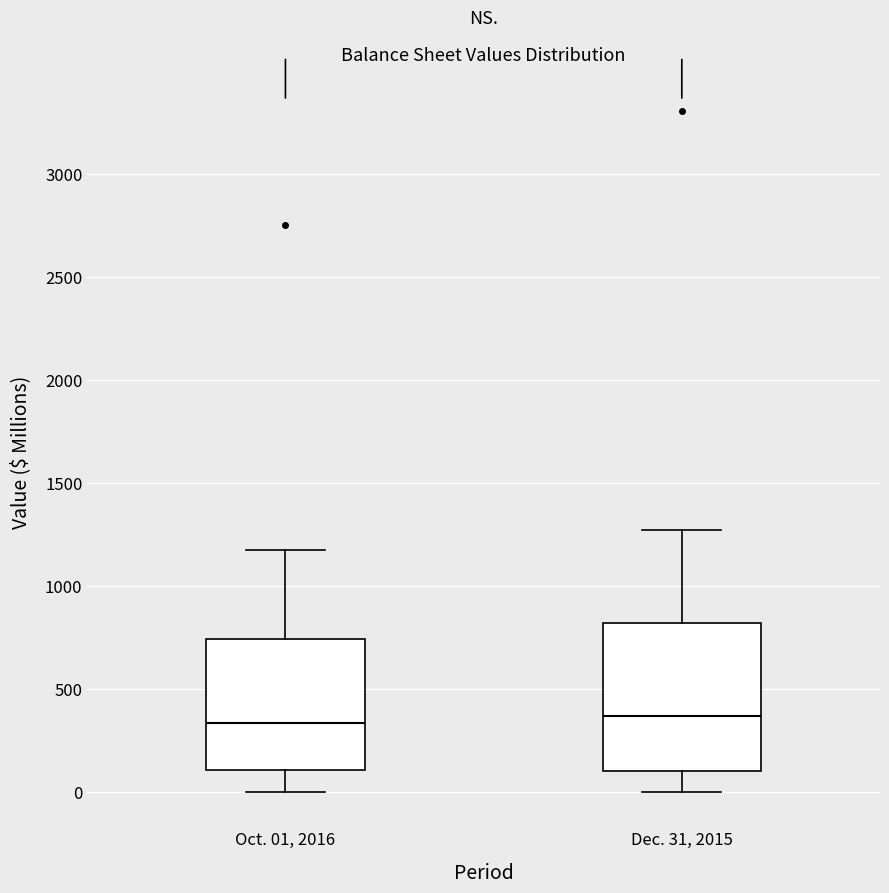

Reading left to right, transcribe this box plot: for each box, give where its median line is, the range the box spans, and where its two whiskers end, as read against the y-axis. The values are not printed on the chart, so give them approximately, as read against the axis.

Oct. 01, 2016: median 350, box 100 to 750, whiskers 0 to 1150
Dec. 31, 2015: median 350, box 100 to 800, whiskers 0 to 1250